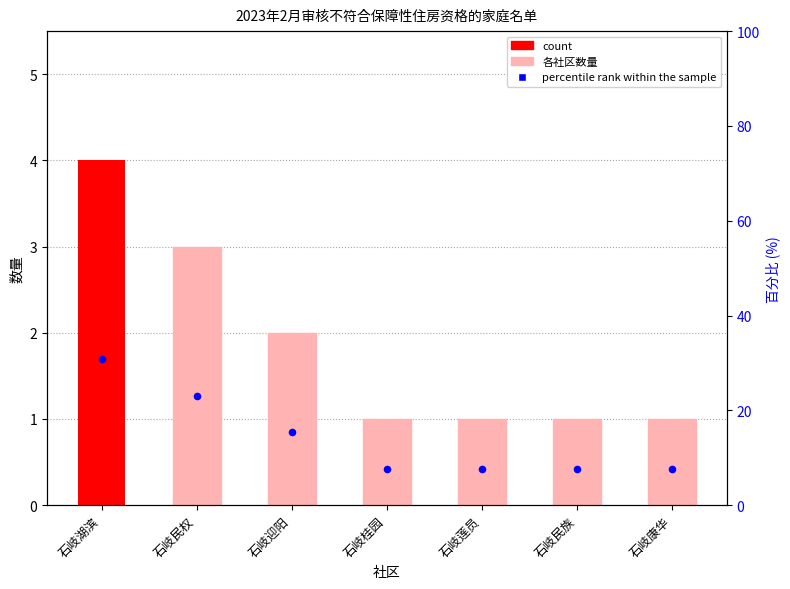

What is the change in value from 石岐民权 to 石岐莲员?

-15.4